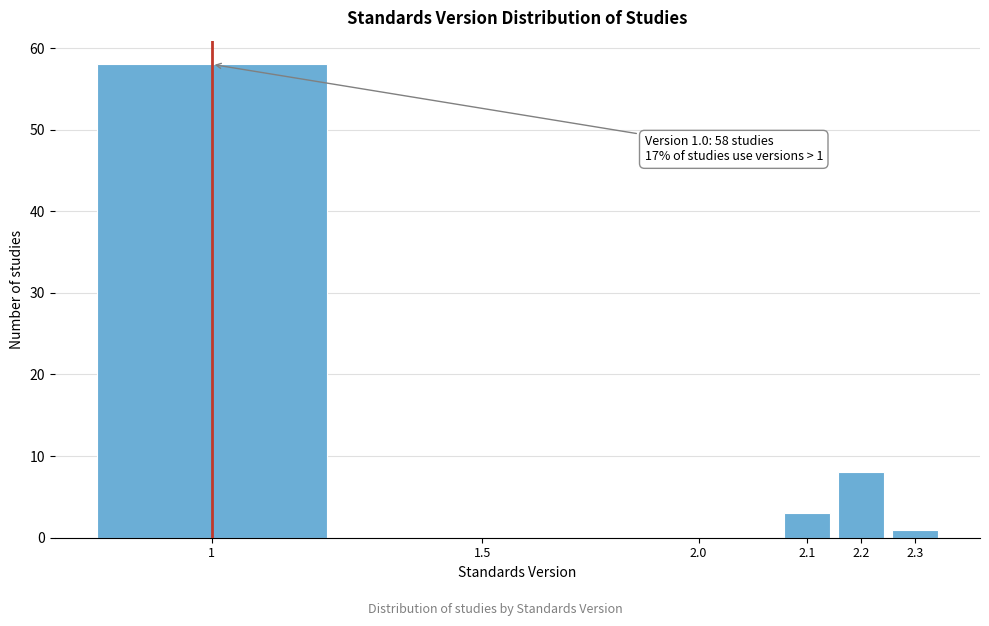

Reading left to right, extract all data points from this chart.

1=58	1.5=0	2.0=0	2.1=3	2.2=8	2.3=1